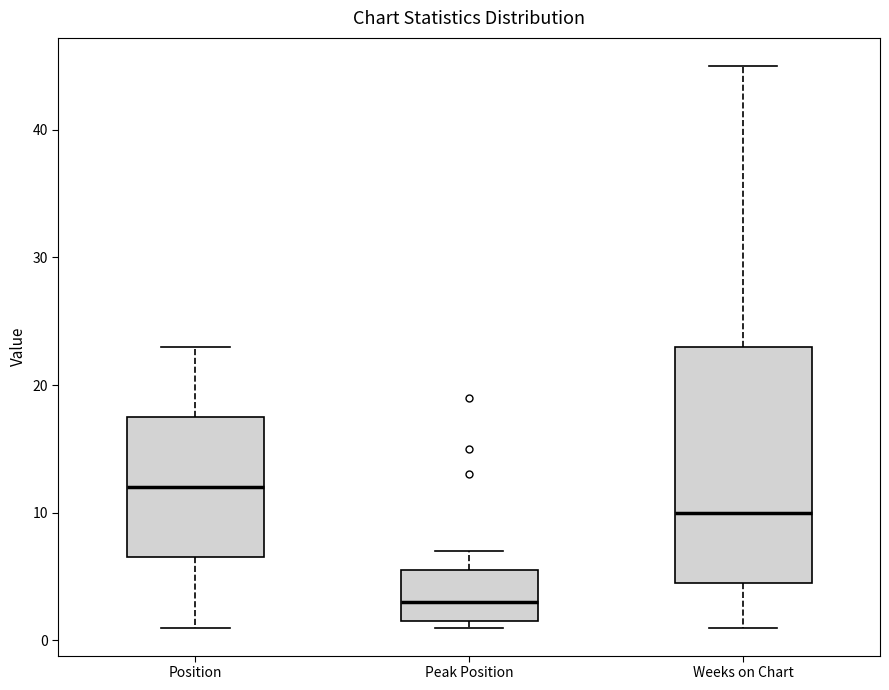

Reading left to right, read every box against the y-axis: the position of its median line, the range the box covers, and the ends of its whiskers. The values are not printed on the chart, so give them approximately, as read against the axis.

Position: median 12, box 7 to 18, whiskers 1 to 23
Peak Position: median 3, box 2 to 6, whiskers 1 to 7
Weeks on Chart: median 10, box 5 to 23, whiskers 1 to 45